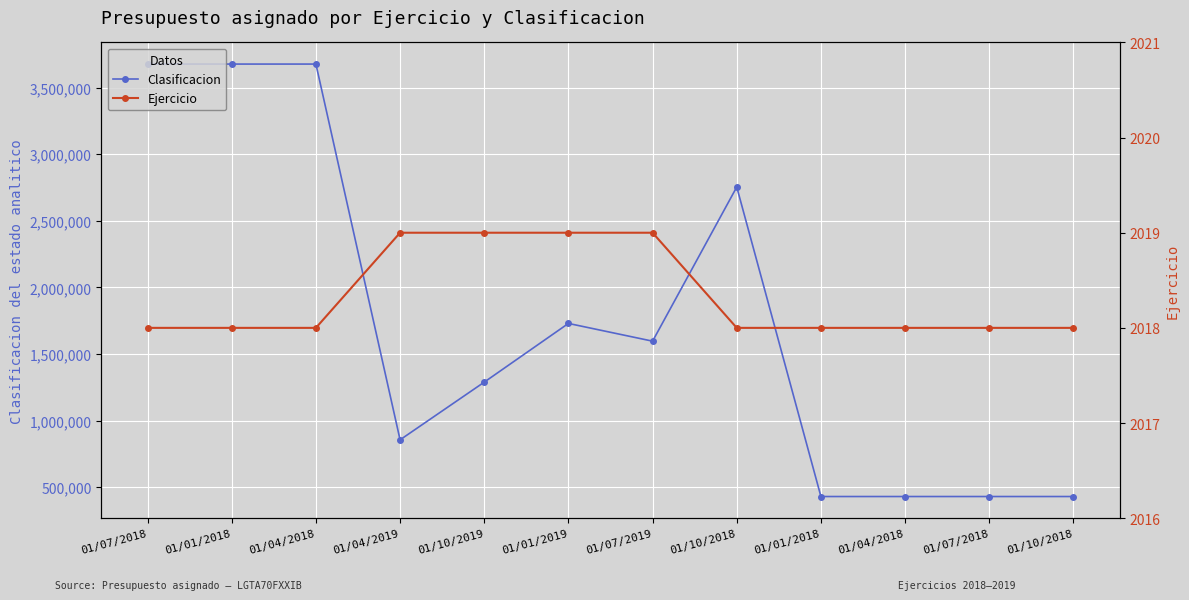

At how many categories does at least one series exceed 1298109?

6